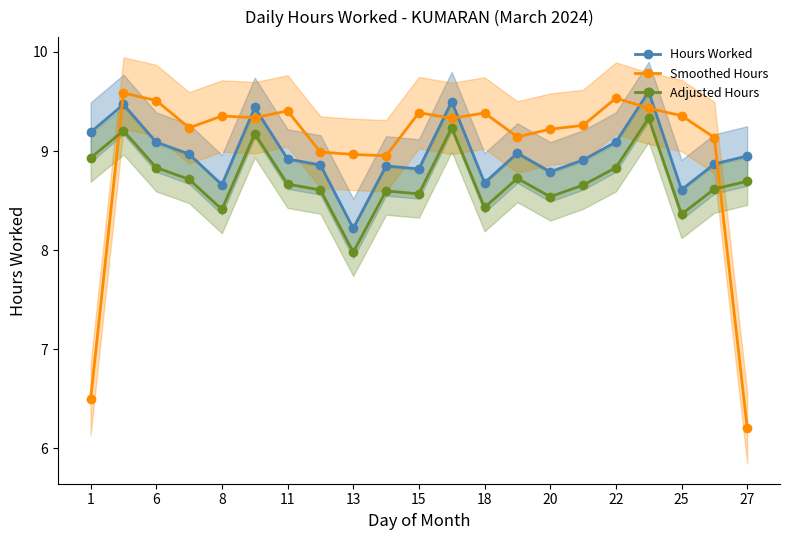

After their last crossing, which series has the higher values: Adjusted Hours or Smoothed Hours?

Adjusted Hours